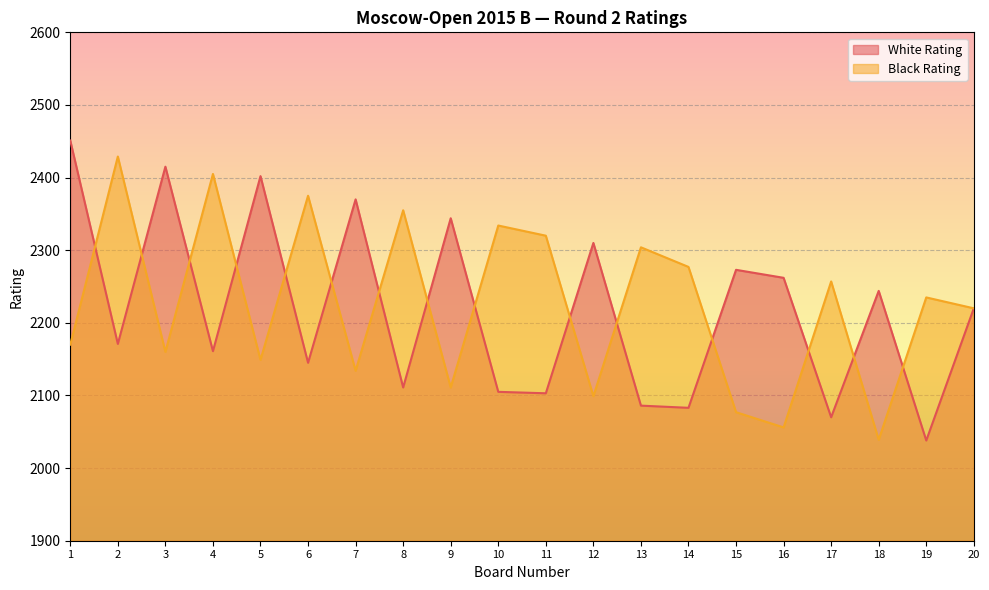

List the series in order of their peak value, lowest first.

Black Rating, White Rating